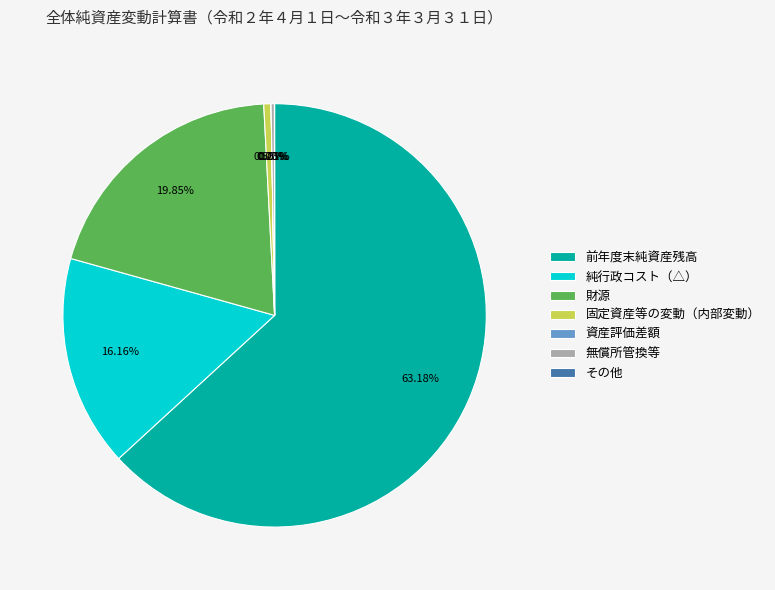

Do 前年度末純資産残高 and 固定資産等の変動（内部変動） together represent more than half of the pie?

Yes